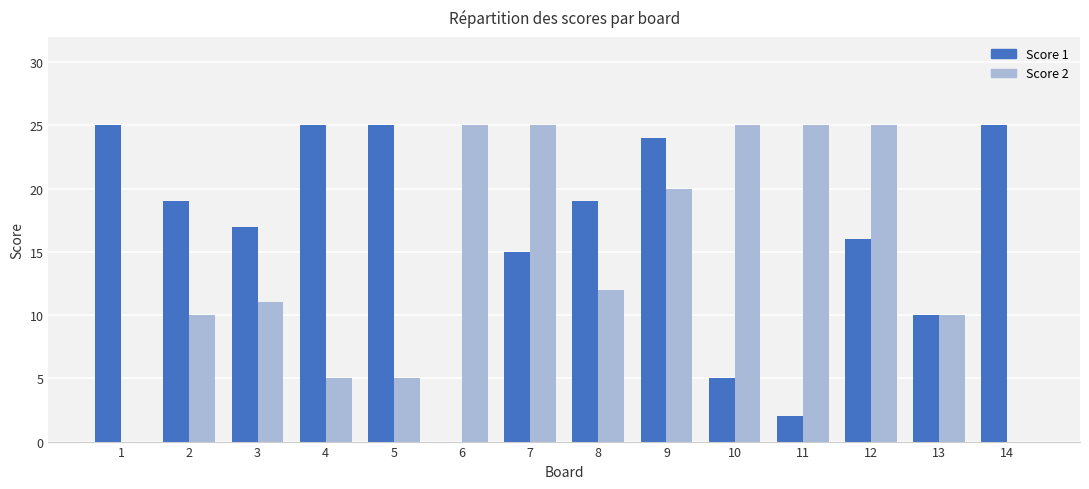

What is the average value of the Score 2 series?

14